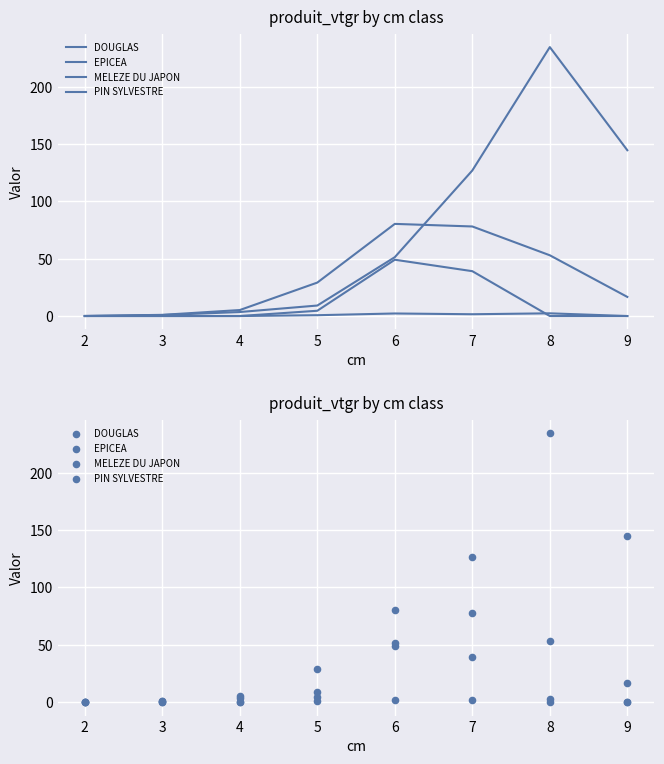

Which series has the largest Y range (max minus min)?

EPICEA